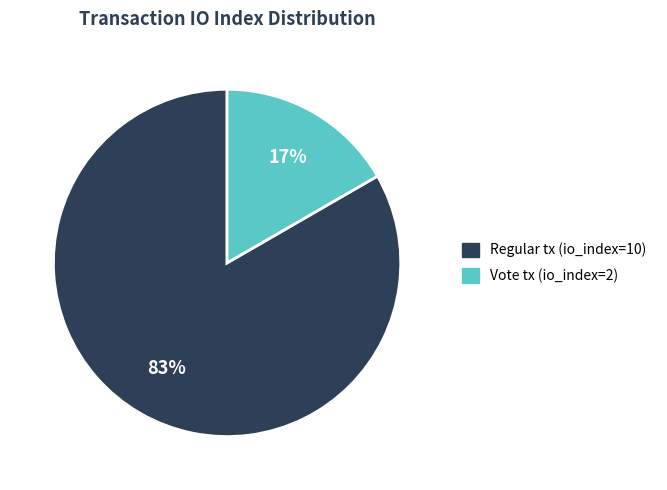

Is there any slice that represents more than half of the pie?

Yes